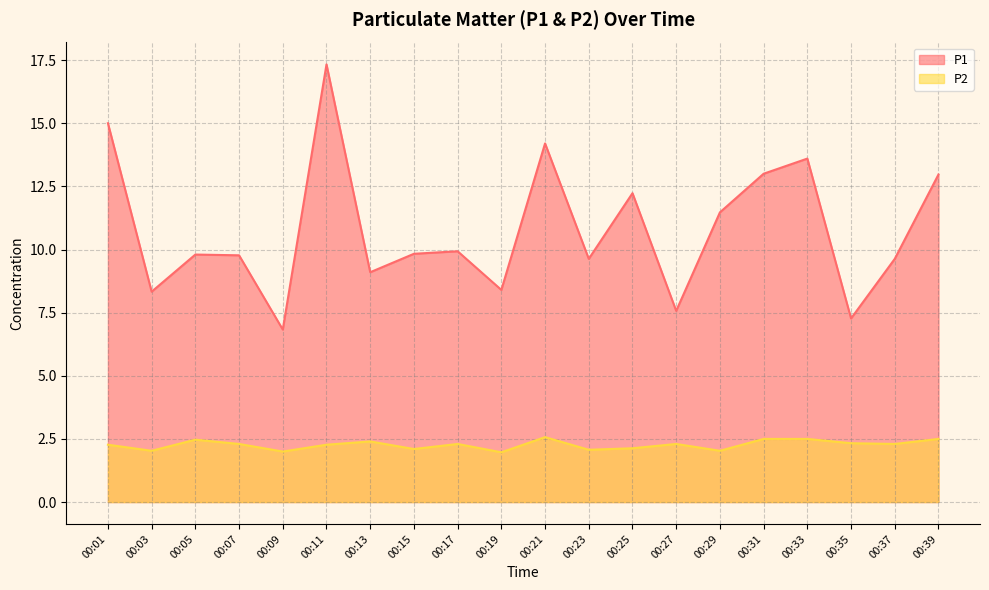

What is the difference between the highest and lowest values at 00:15?

7.7